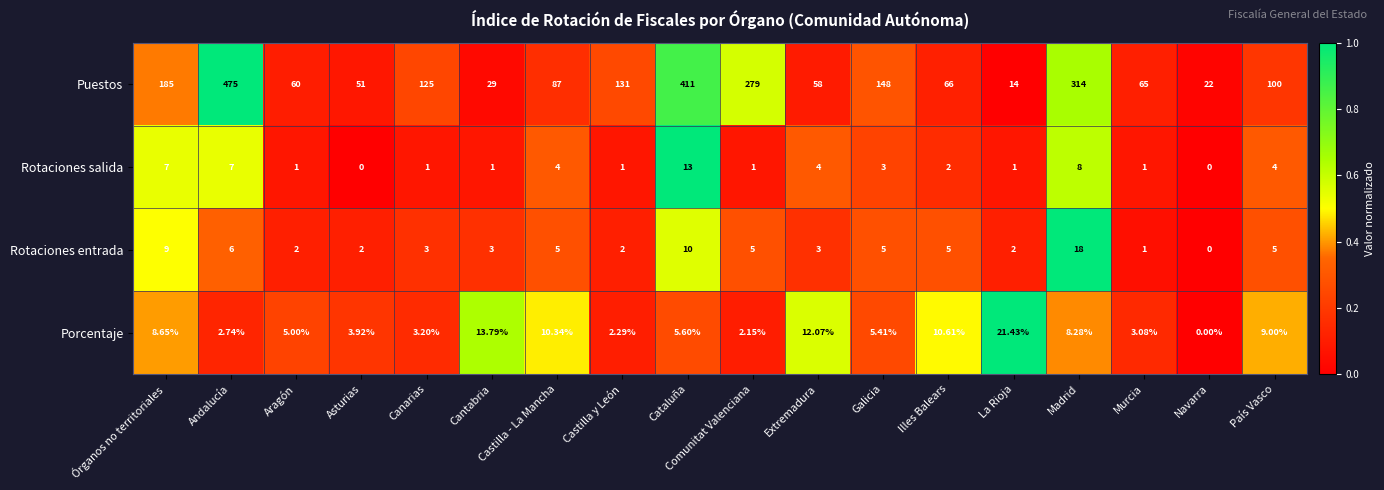

At which label is Porcentaje closest to 10?

Castilla - La Mancha